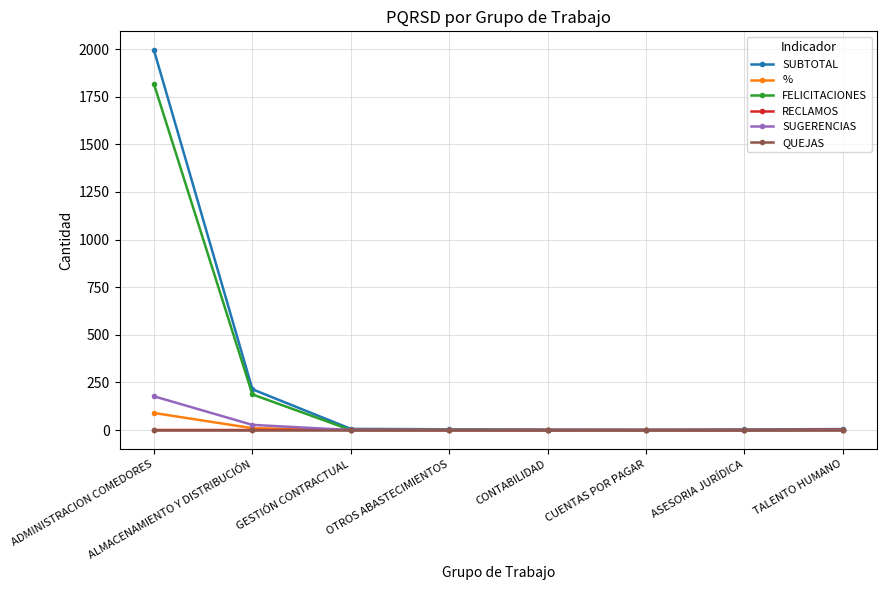

Which series has the widest spread of values?

SUBTOTAL